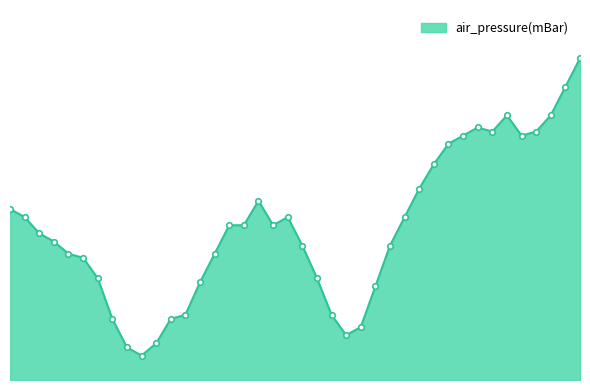

Reading right to left, transcribe all the data shown in this chart.

2011-11-05T12=7.9	2011-11-05T11=7.2	2011-11-05T10=6.5	2011-11-05T09=6.1	2011-11-05T08=6.0	2011-11-05T07=6.5	2011-11-05T06=6.1	2011-11-05T05=6.2	2011-11-05T04=6.0	2011-11-05T03=5.8	2011-11-05T02=5.3	2011-11-05T01=4.7	2011-11-05T00=4.0	2011-11-04T23=3.3	2011-11-04T22=2.3	2011-11-04T21=1.3	2011-11-04T20=1.1	2011-11-04T19=1.6	2011-11-04T18=2.5	2011-11-04T17=3.3	2011-11-04T16=4.0	2011-11-04T15=3.8	2011-11-04T14=4.4	2011-11-04T13=3.8	2011-11-04T12=3.8	2011-11-04T11=3.1	2011-11-04T10=2.4	2011-11-04T09=1.6	2011-11-04T08=1.5	2011-11-04T07=0.9	2011-11-04T06=0.6	2011-11-04T05=0.8	2011-11-04T04=1.5	2011-11-04T03=2.5	2011-11-04T02=3.0	2011-11-04T01=3.1	2011-11-04T00=3.4	2011-11-03T23=3.6	2011-11-03T22=4.0	2011-11-03T21=4.2